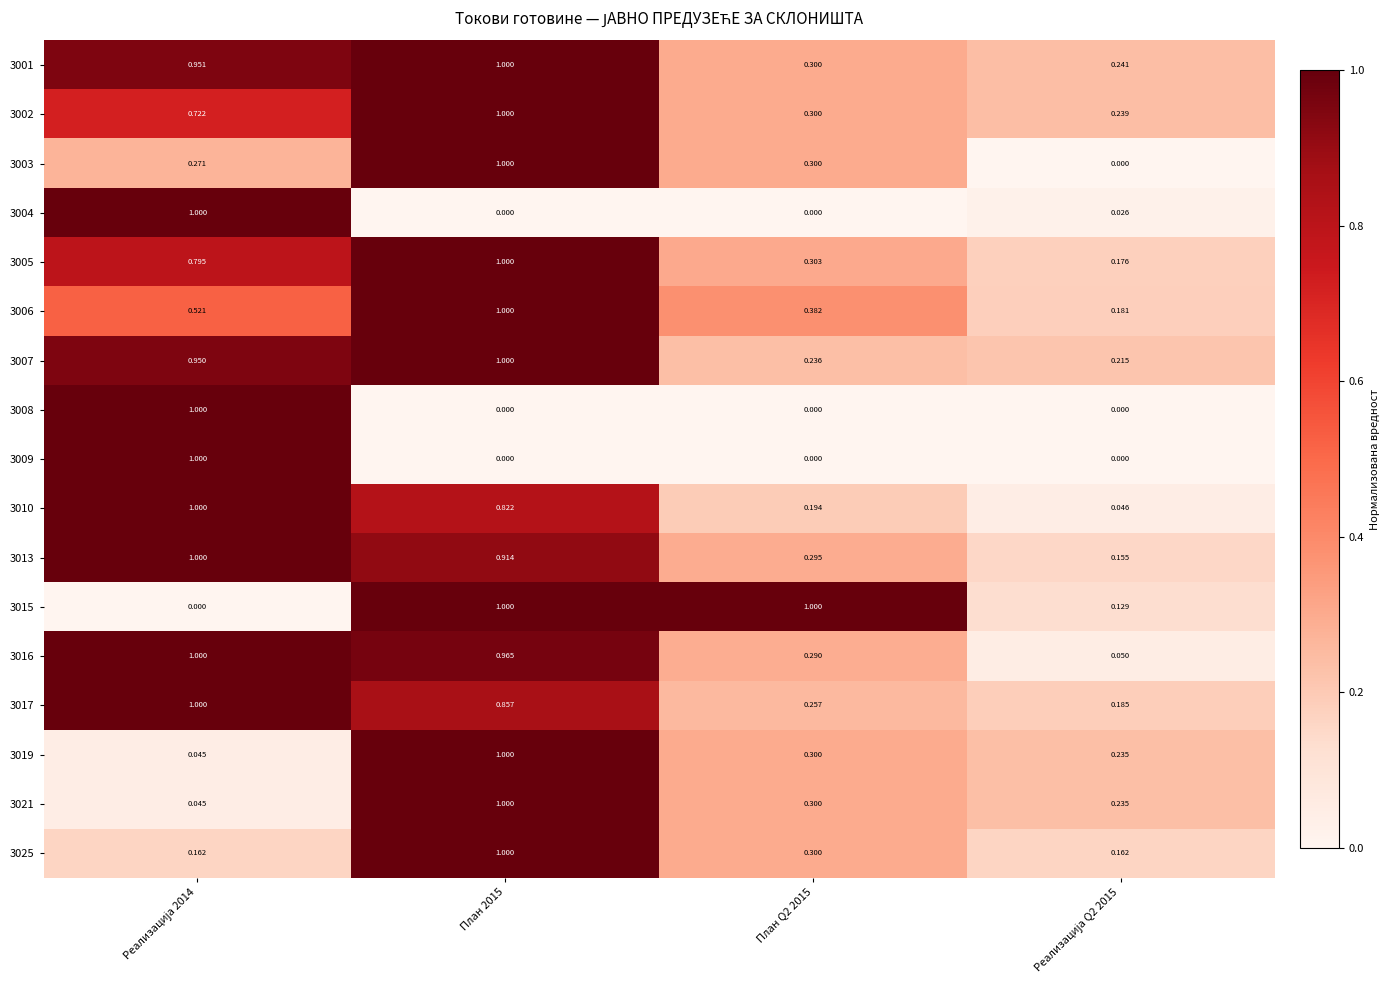

Which series has the largest total across all categories?

3001